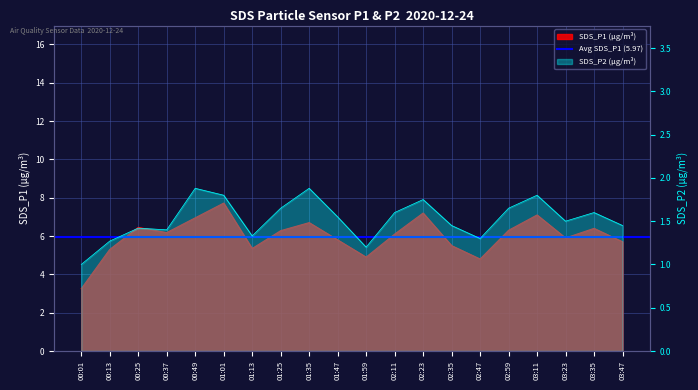

True or false: SDS_P2 and SDS_P1 intersect in this chart.

False